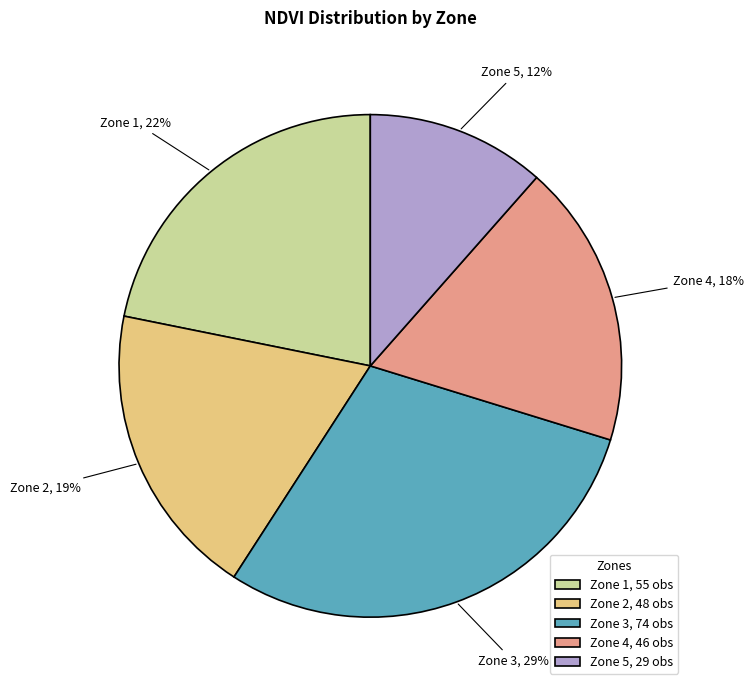

How many slices are in this pie chart?

5